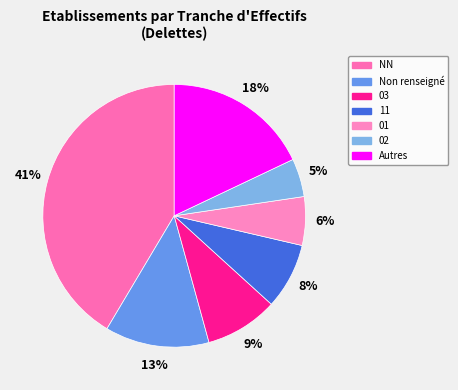

To the nearest percent, what is the average slice percentage?

14%